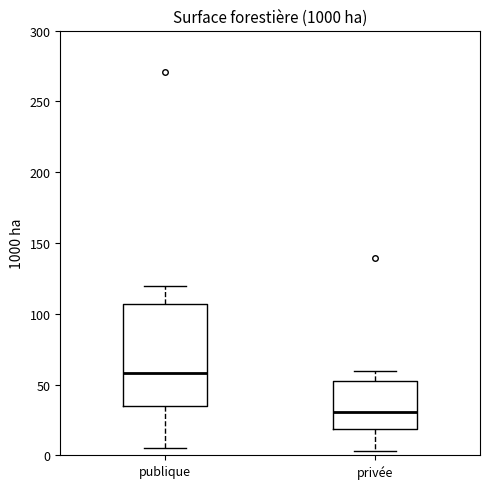

Reading left to right, transcribe this box plot: for each box, give where its median line is, the range the box spans, and where its two whiskers end, as read against the y-axis. The values are not printed on the chart, so give them approximately, as read against the axis.

publique: median 60, box 35 to 105, whiskers 5 to 120
privée: median 30, box 20 to 55, whiskers 5 to 60